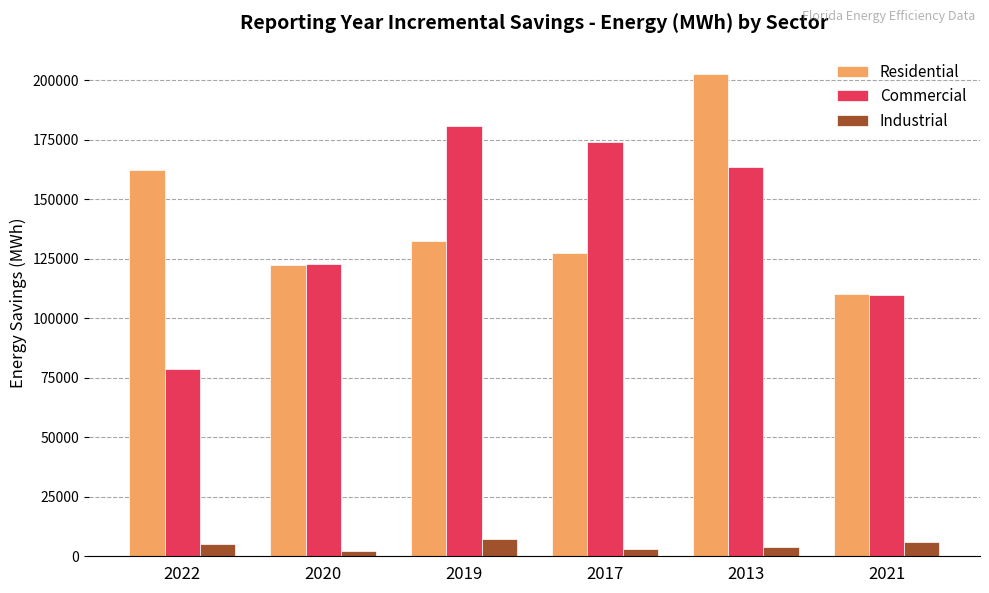

What is the label of the 5th bar from the right?

2020